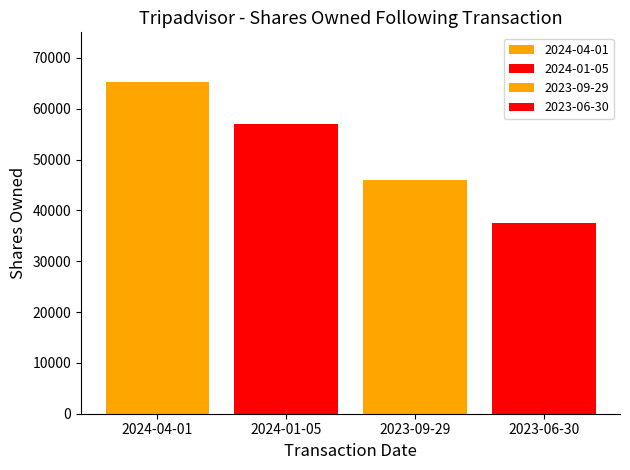

What is the label of the 3rd bar from the left?

2023-09-29